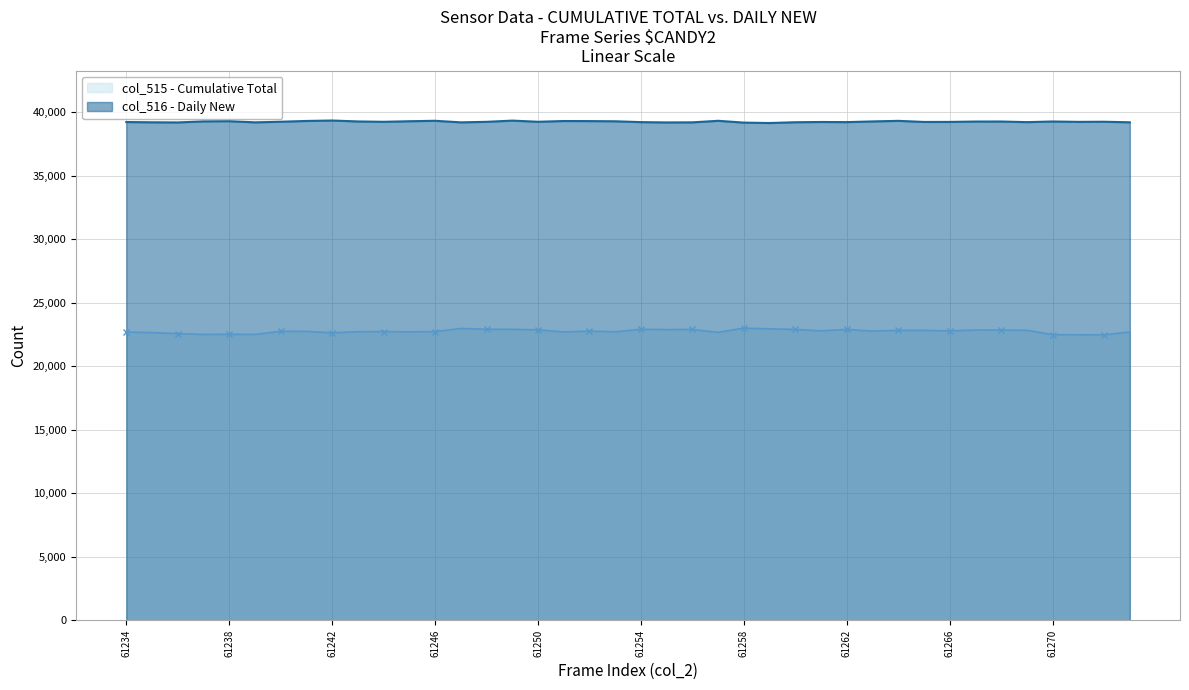

What is the spread (max minus min) of values at 61246?

16589